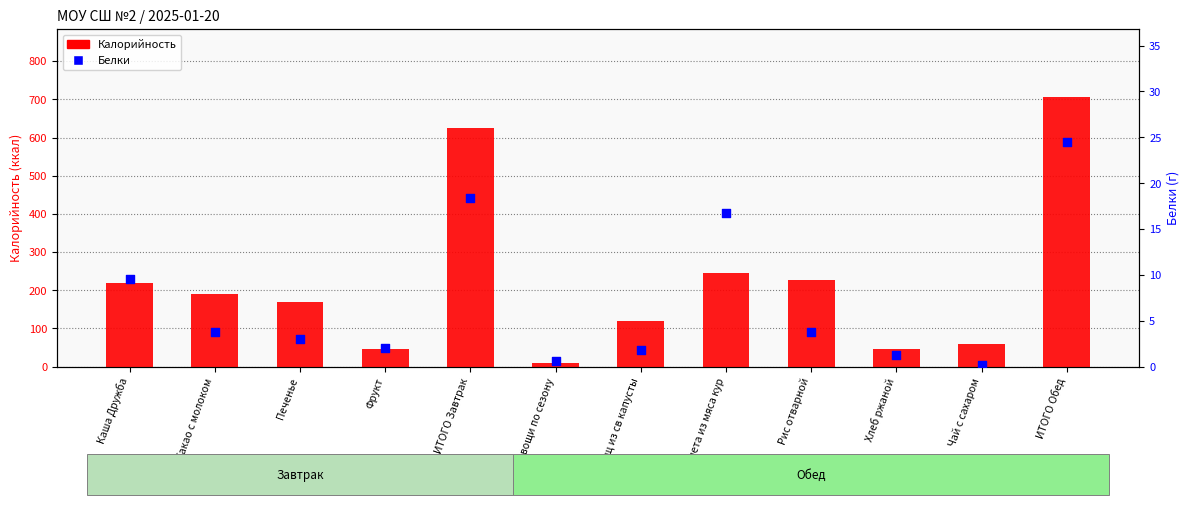

What is the total value across all series at ИТОГО Обед?

731.7